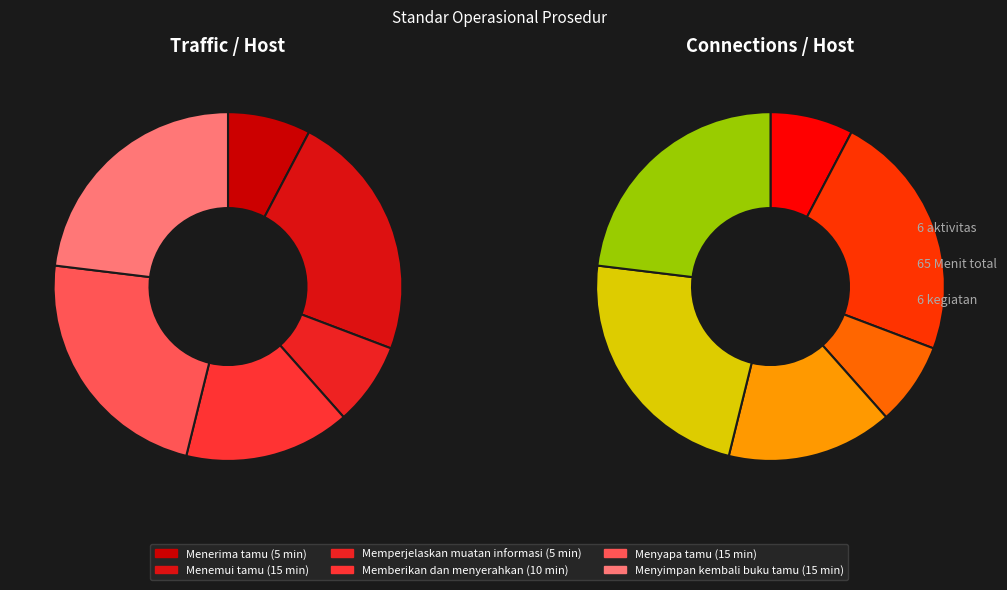

How many slices are in this pie chart?

6